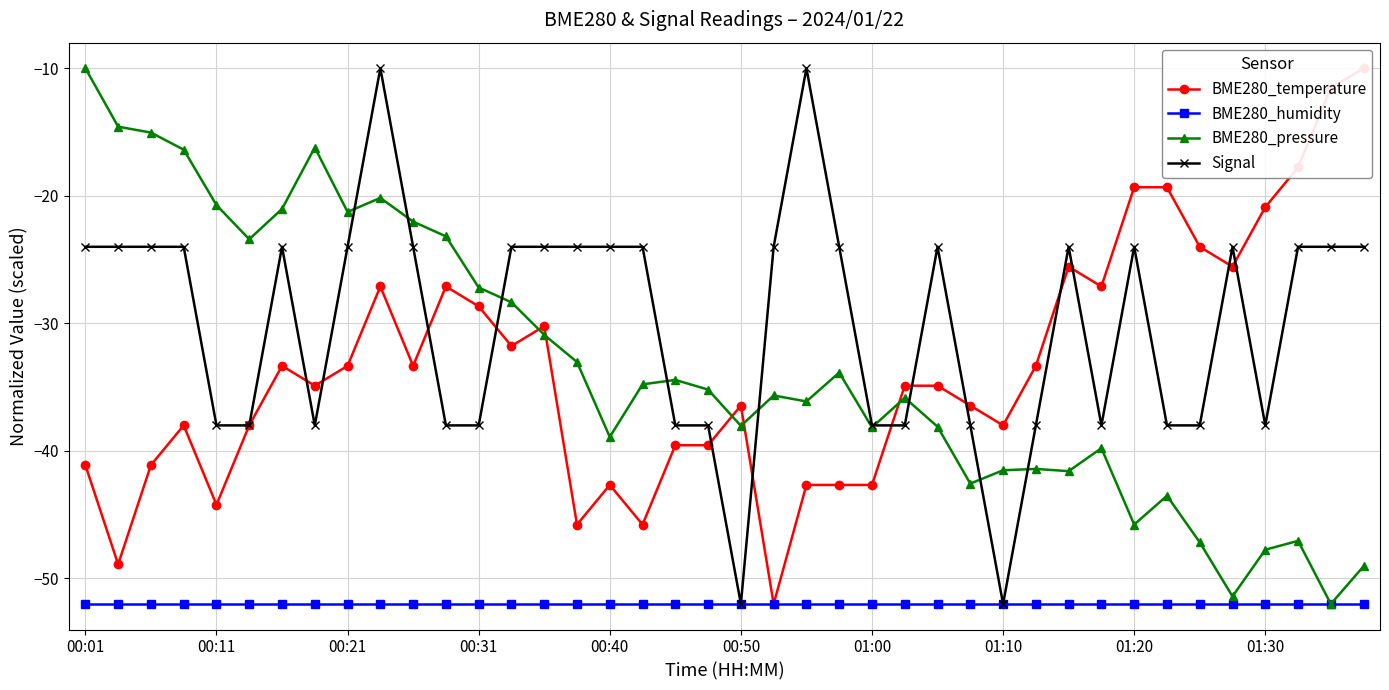

Is the value of Signal at 23 greater than the value of BME280_temperature at 34?

No